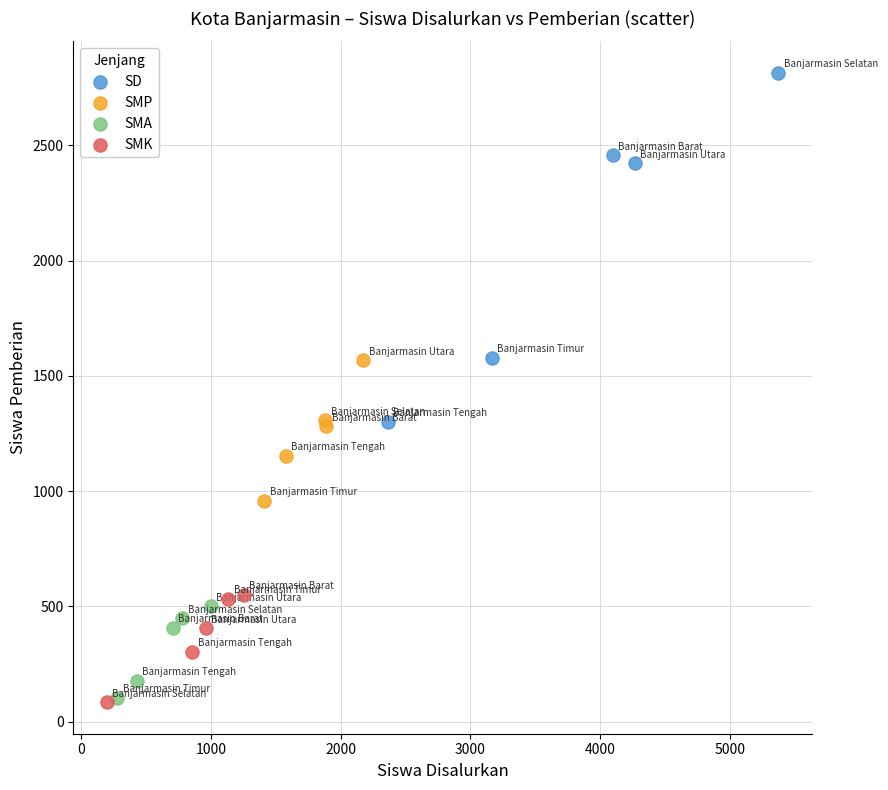

Which series has the largest Y range (max minus min)?

SD